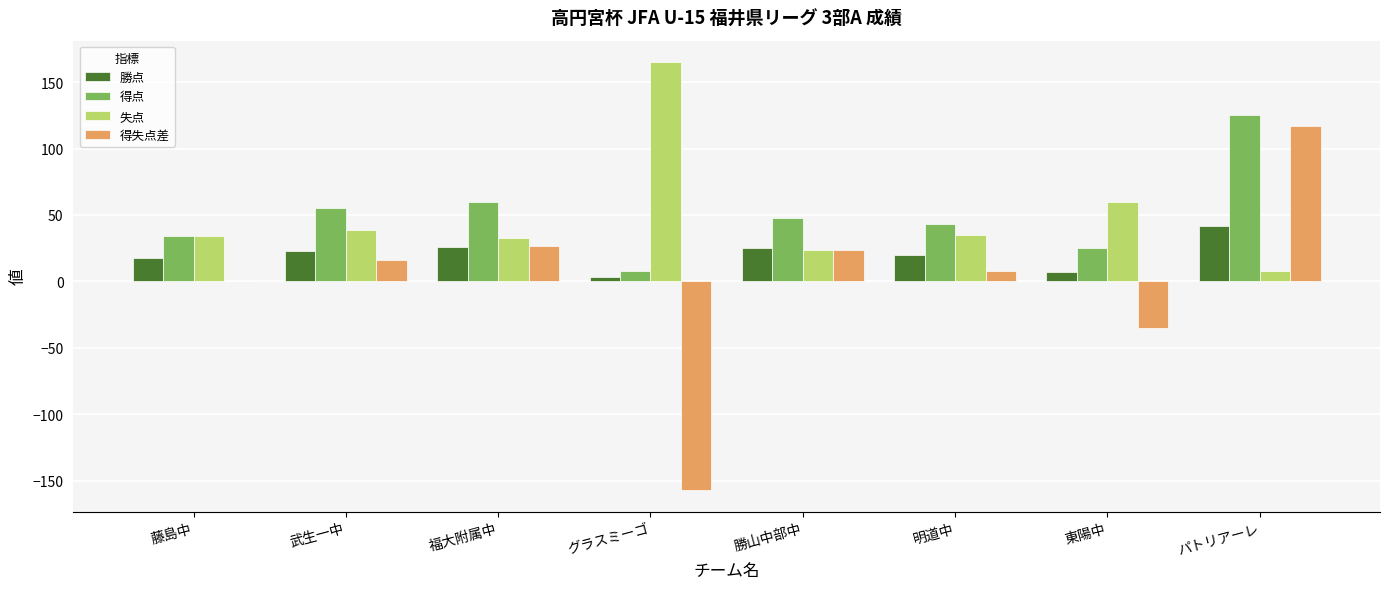

Is the value of 得失点差 at 東陽中 greater than the value of 勝点 at 東陽中?

No